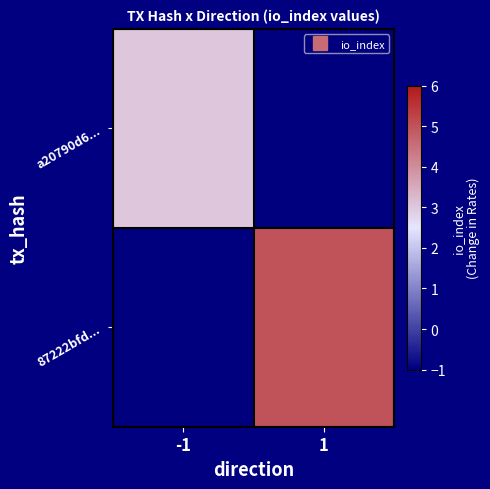

At which category does the chart reach its peak across all series?

1